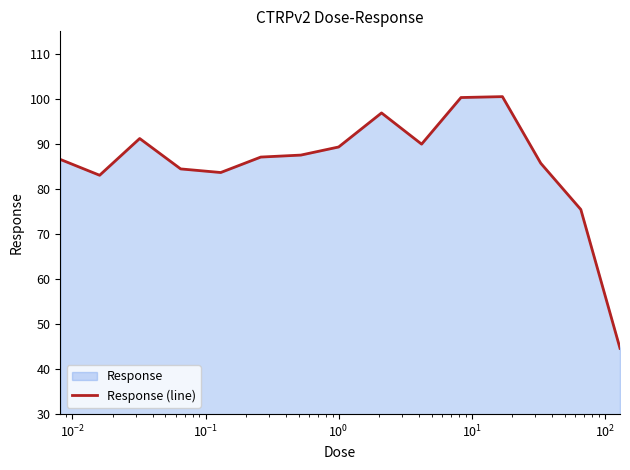

What is the maximum value shown in the chart?

100.5